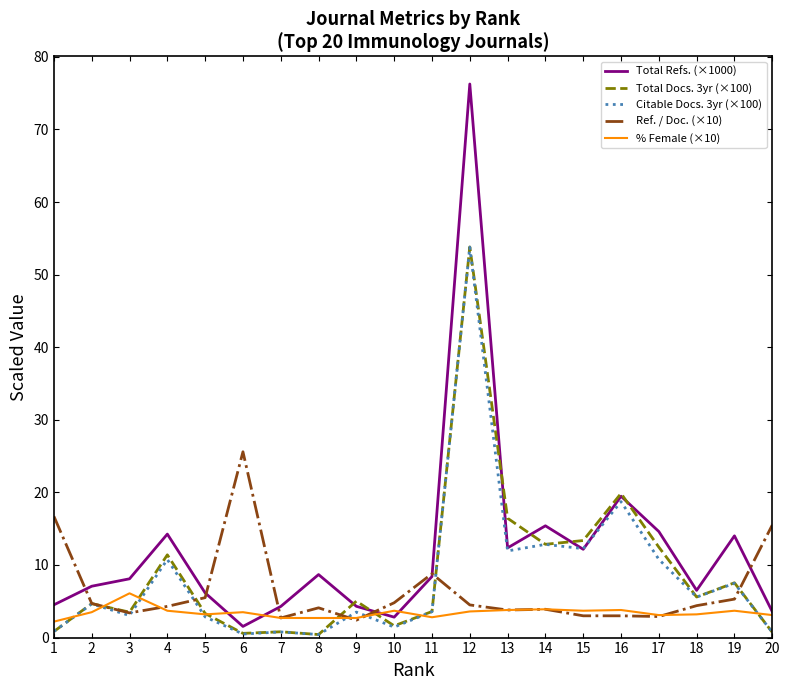

The value of Citable Docs. 3yr (×100) at 8 is 0.4. True or false?

True